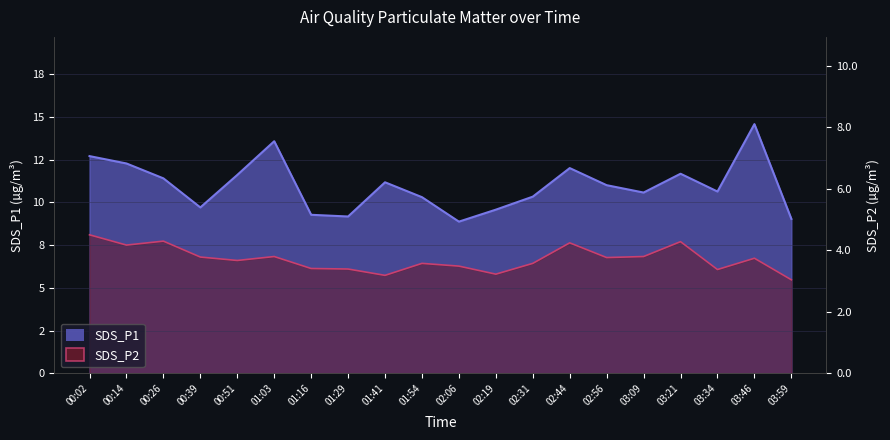

Where is the first local minimum?

00:14